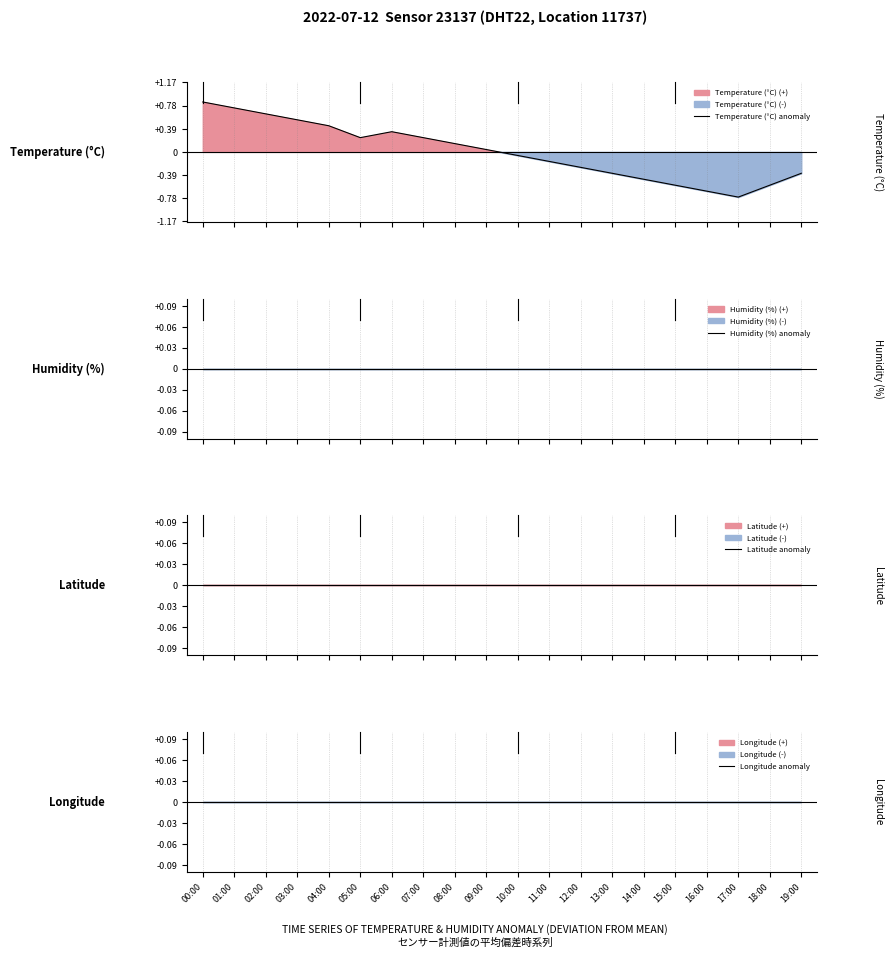

What is the label of the 15th point from the left?

14:00